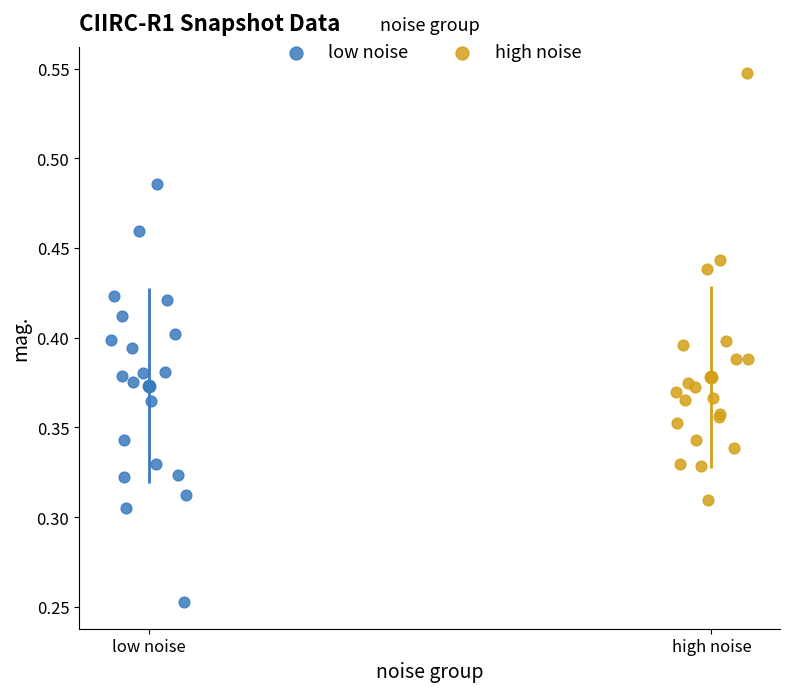

Which series contains the highest Y value?

high noise